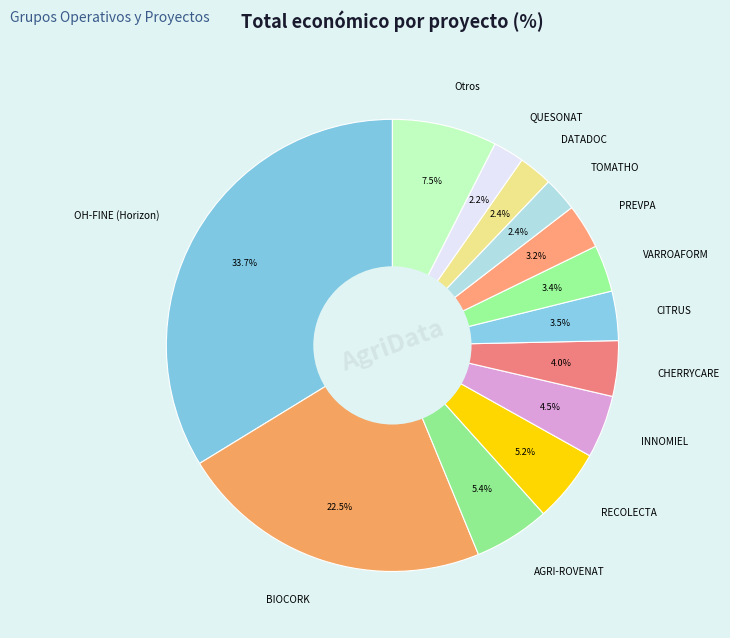

Which slice is the largest?

OH-FINE (Horizon)